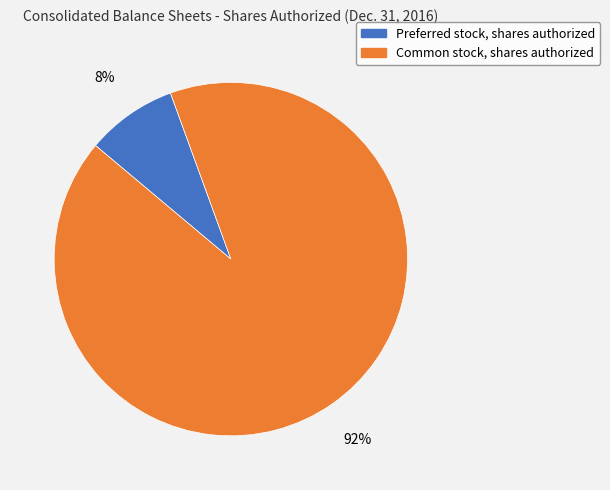

How many slices are in this pie chart?

2